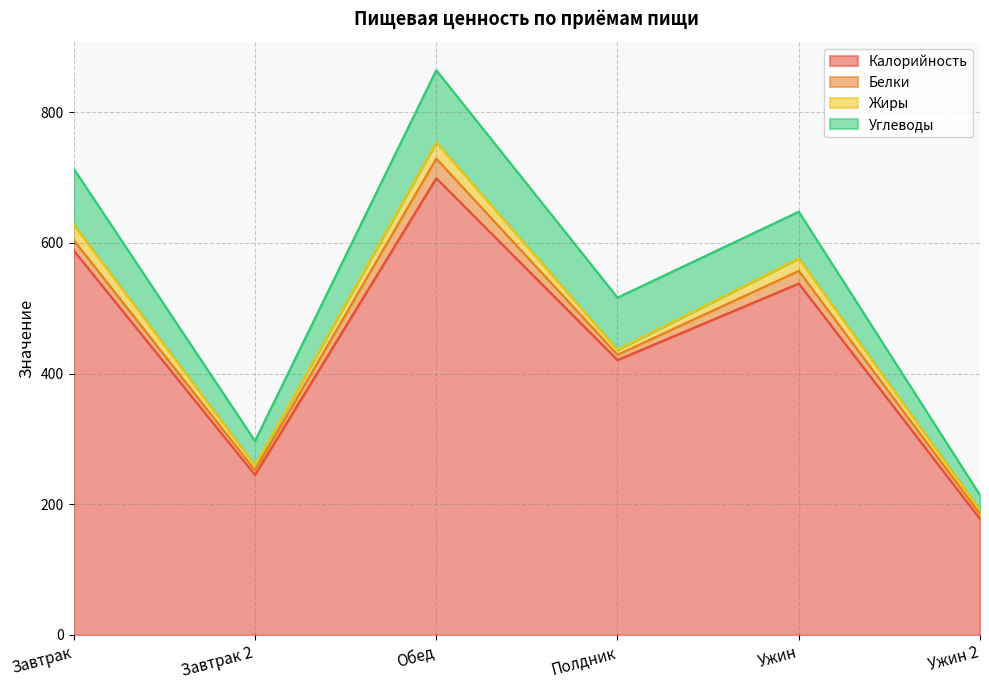

Reading left to right, transcribe all the data shown in this chart.

Калорийность: 588.2	244.9	698.9	420.7	537.7	177.4
Белки: 15.8	7.1	29.9	8.1	19.3	7.5
Жиры: 23.7	7.4	24.9	7.5	19.0	6.0
Углеводы: 85.7	37.2	110.4	79.9	71.5	22.9